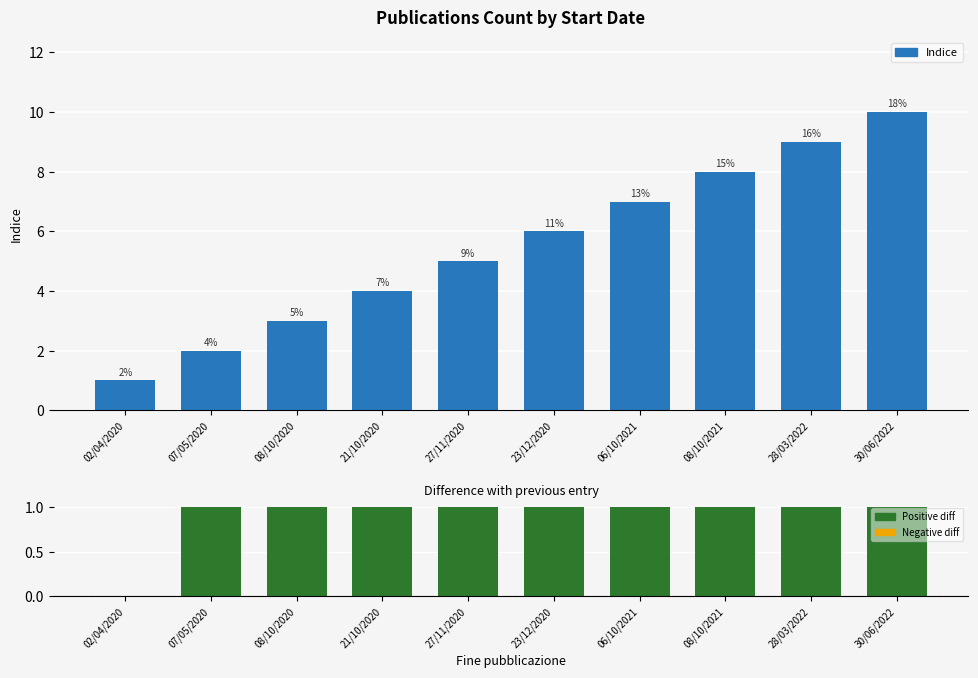

At 08/10/2020, list the series in order from smallest to largest.

Difference, Indice